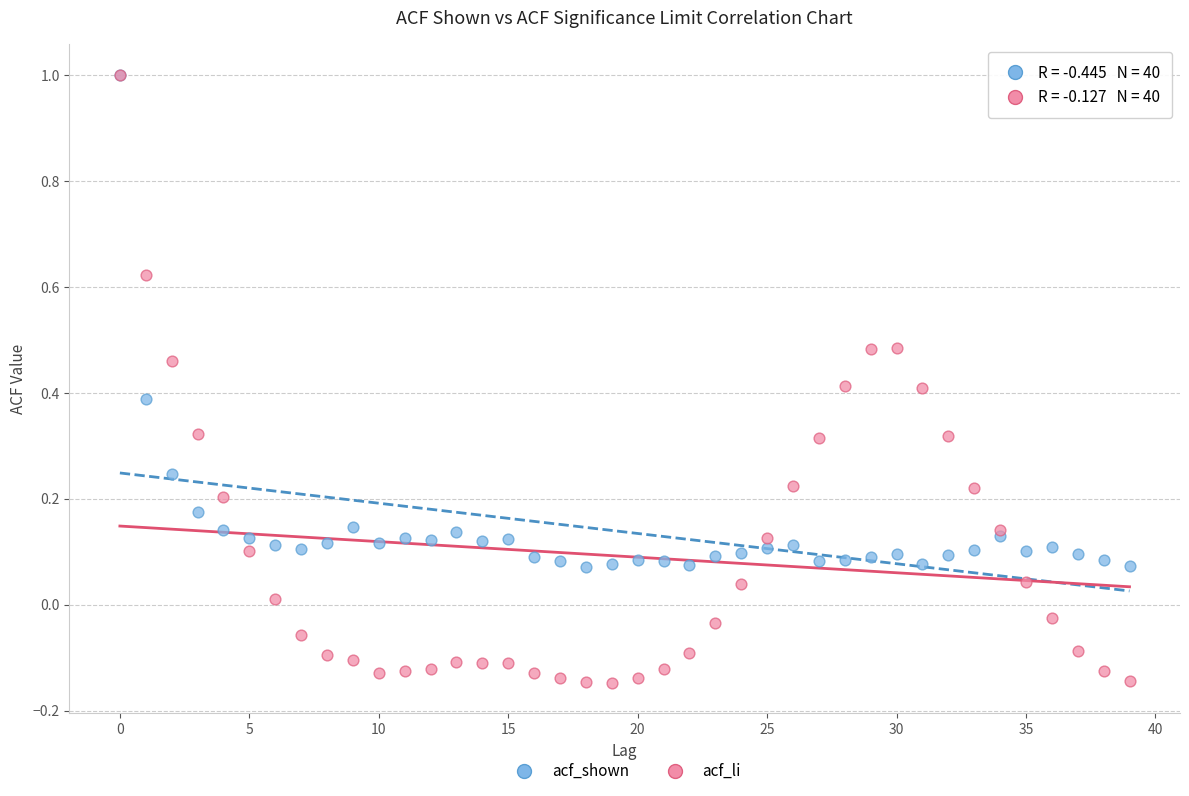

What are all the series names shown in the legend?

acf_shown, acf_li